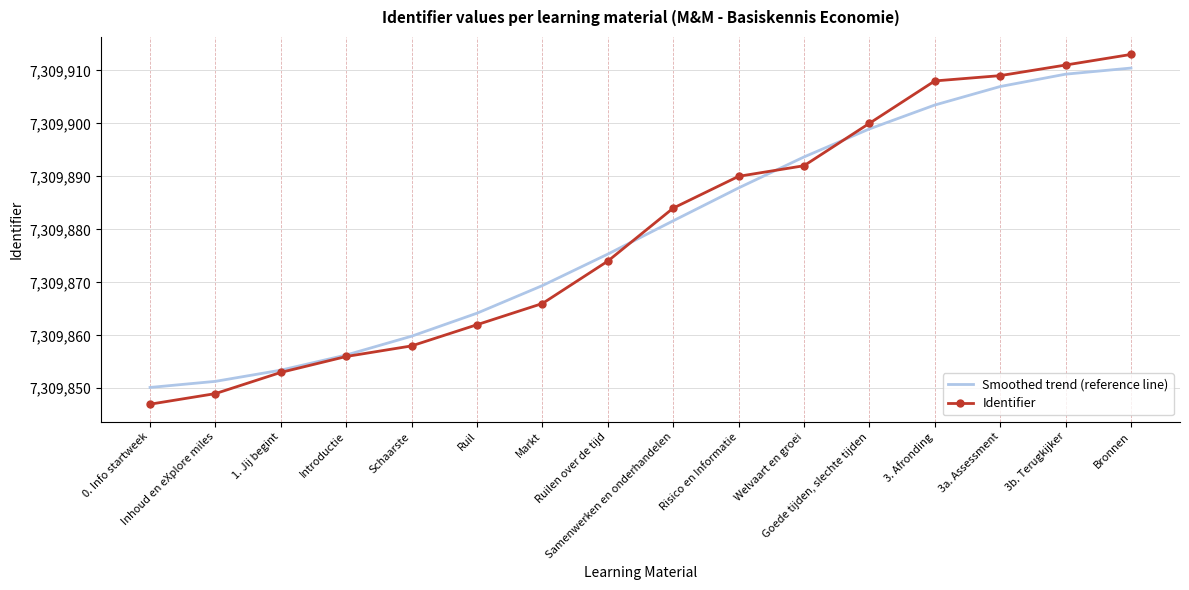

What is the maximum value shown in the chart?

7309913.0